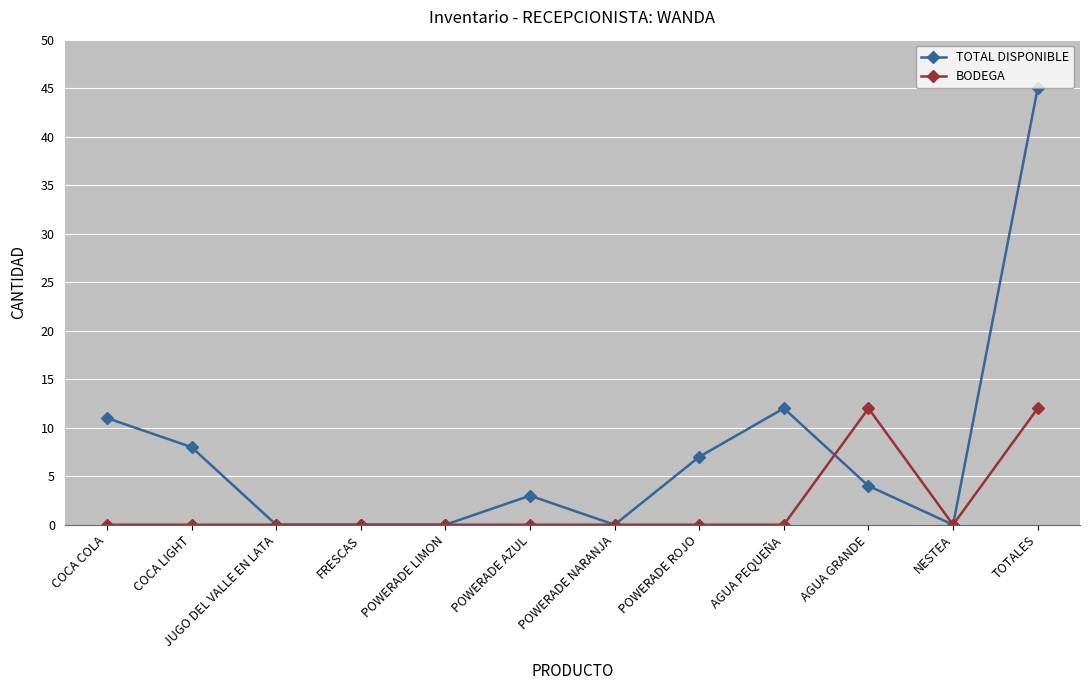

At which label does TOTAL DISPONIBLE reach its peak?

TOTALES